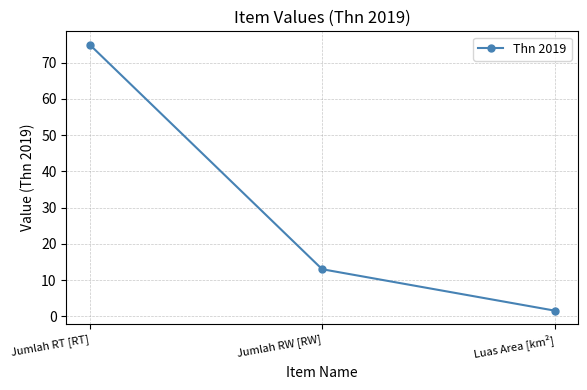

How many distinct data groups are displayed?

1